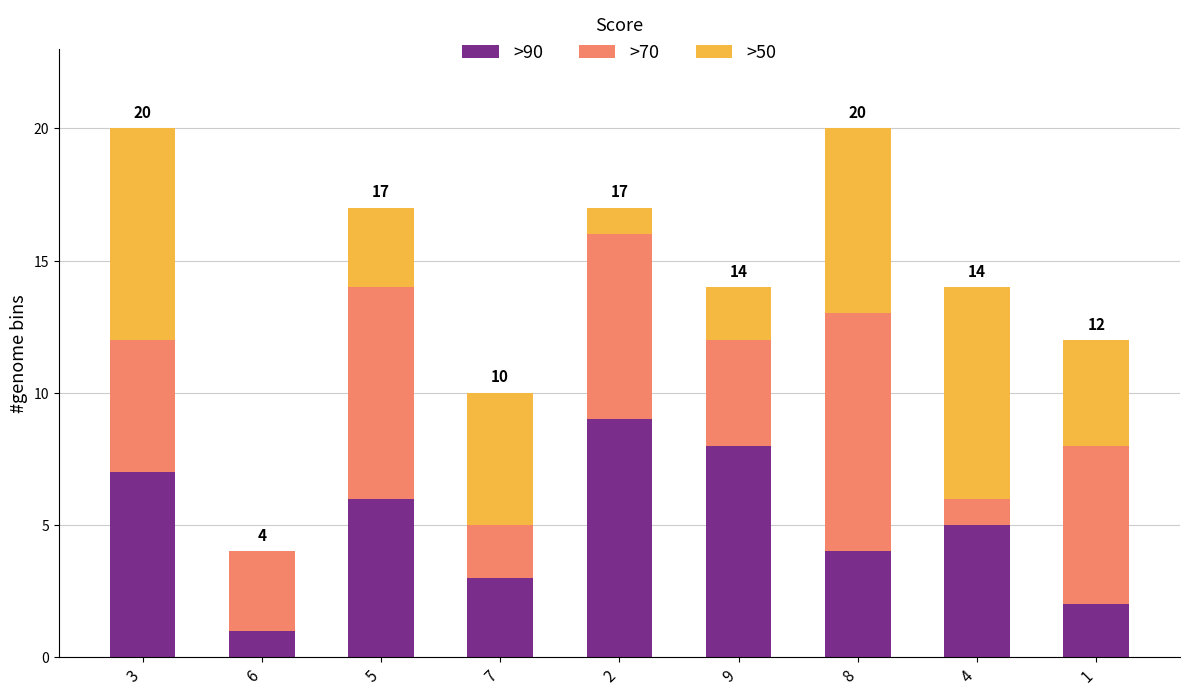

What is the sum of all >90 values?

45